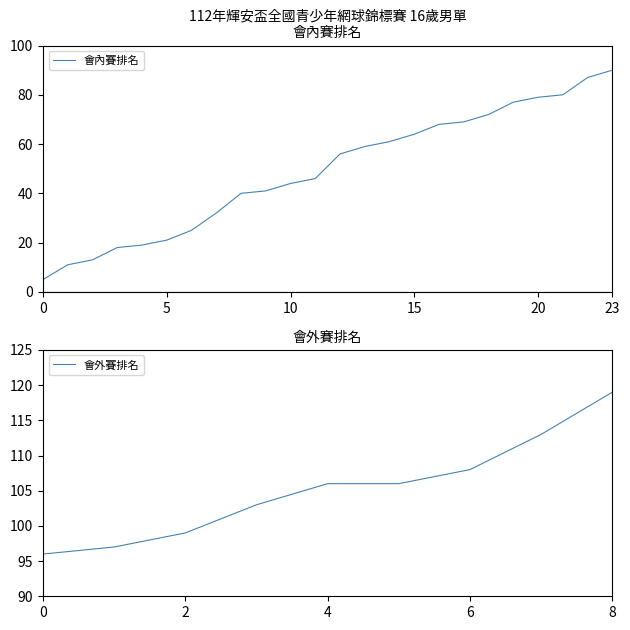

What is the ratio of the value at 14 to the value at 19?

0.8